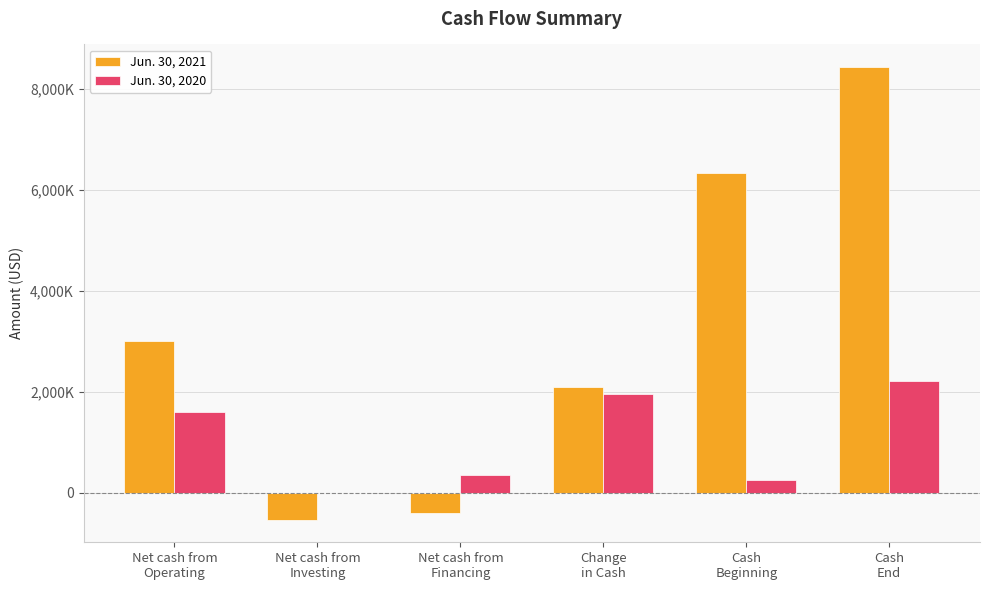

Reading left to right, transcribe all the data shown in this chart.

Jun. 30, 2021: 3008000	-529000	-390000	2089000	6336000	8425000
Jun. 30, 2020: 1603000	0	350000	1953000	265000	2218000